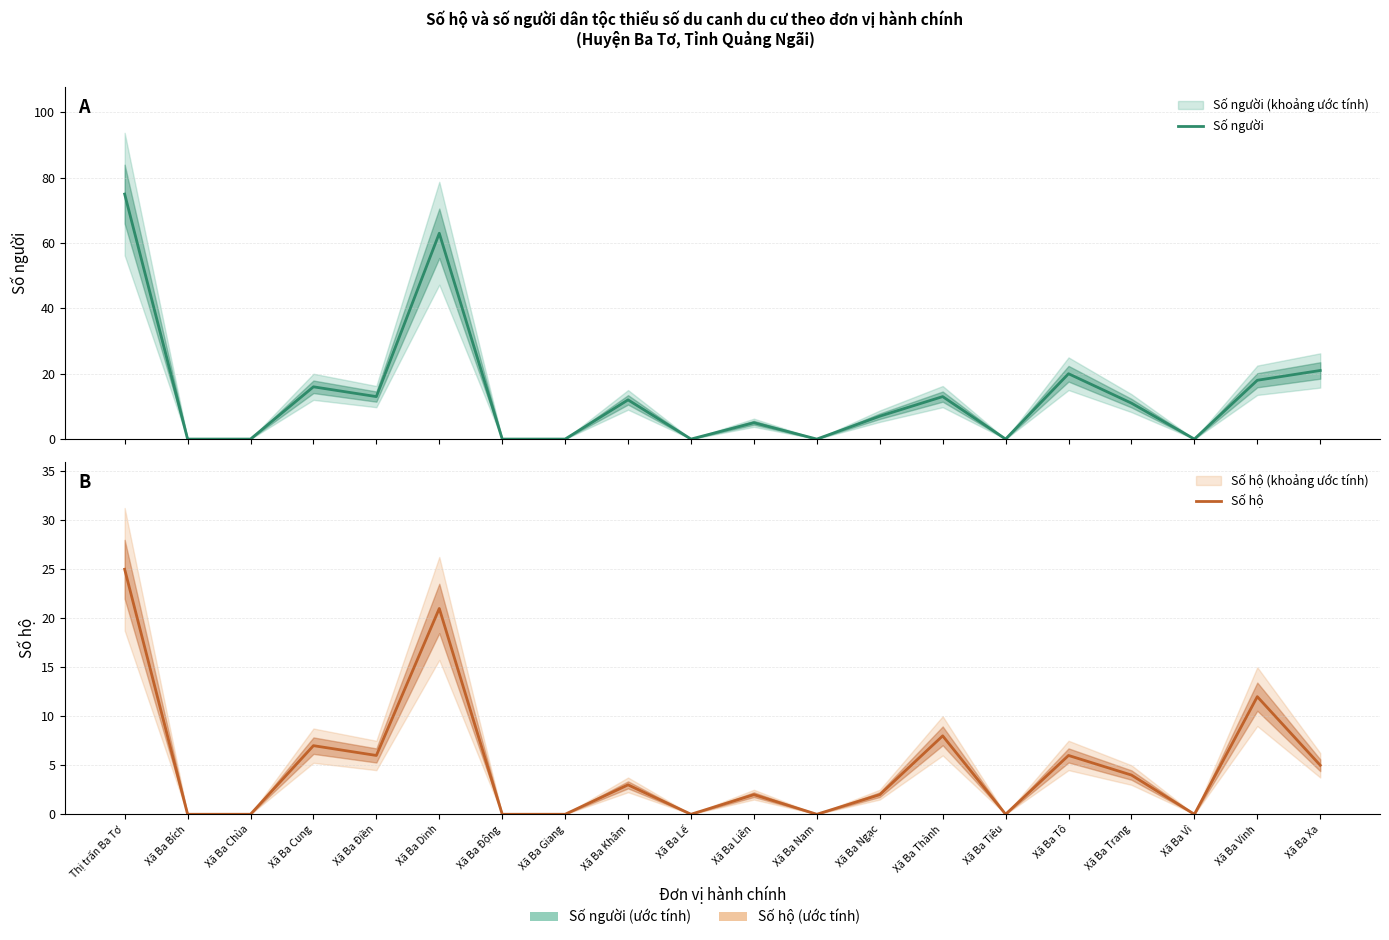

At which category does the chart reach its minimum across all series?

Xã Ba Bích